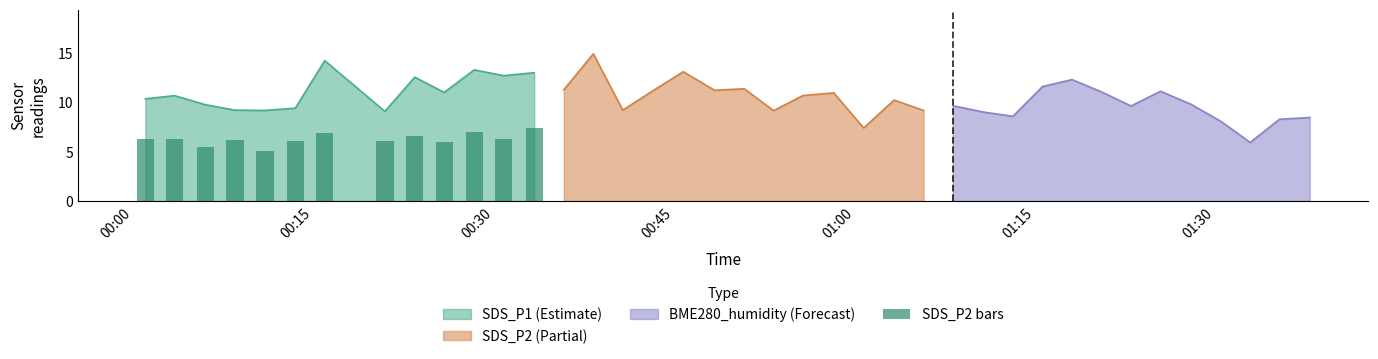

Where does the data first go above 6?

00:00